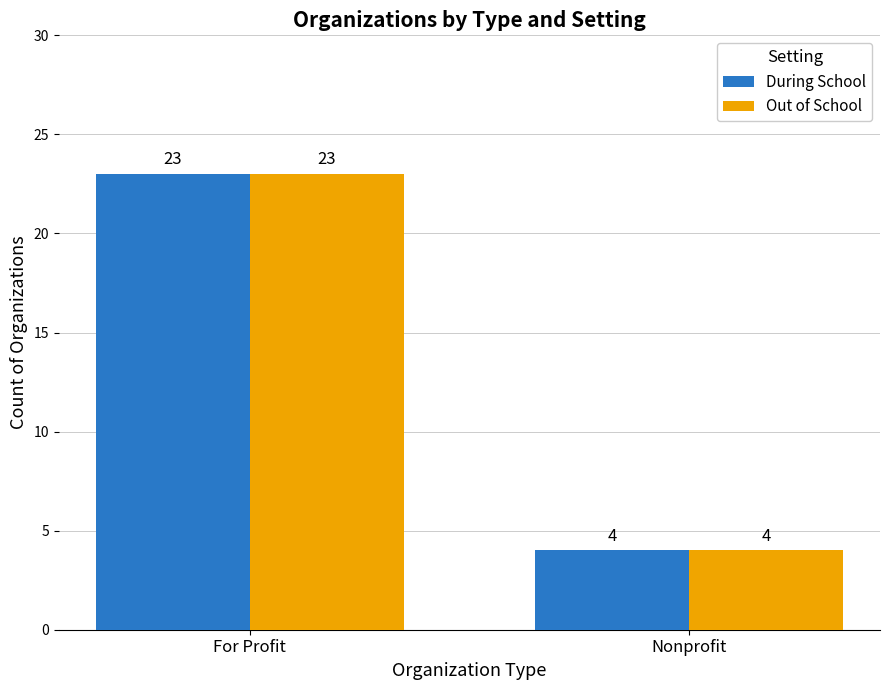

What is the label of the 2nd bar from the right?

For Profit